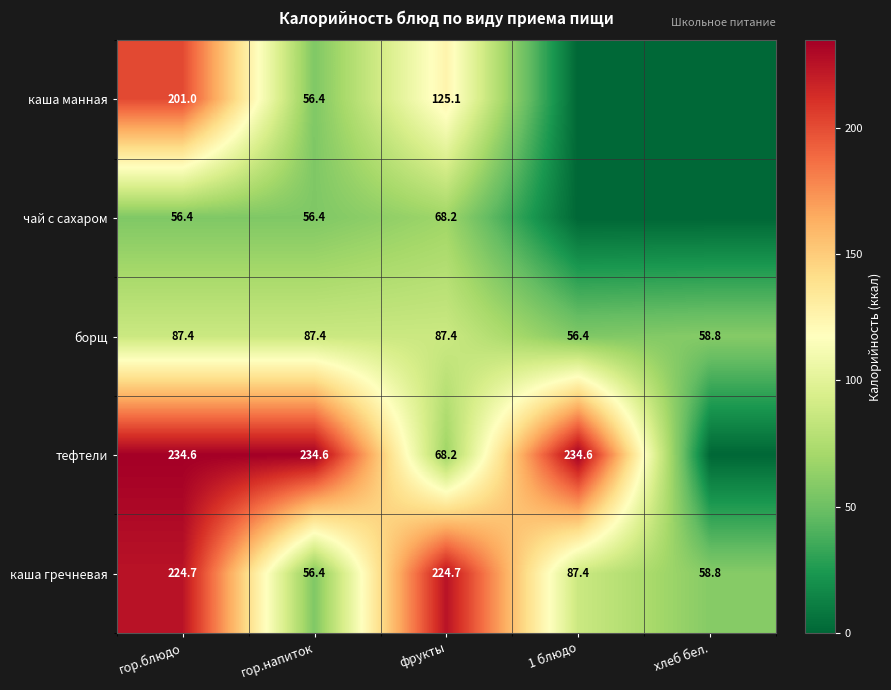

True or false: каша гречневая has a value of 87.4 at 1 блюдо.

True